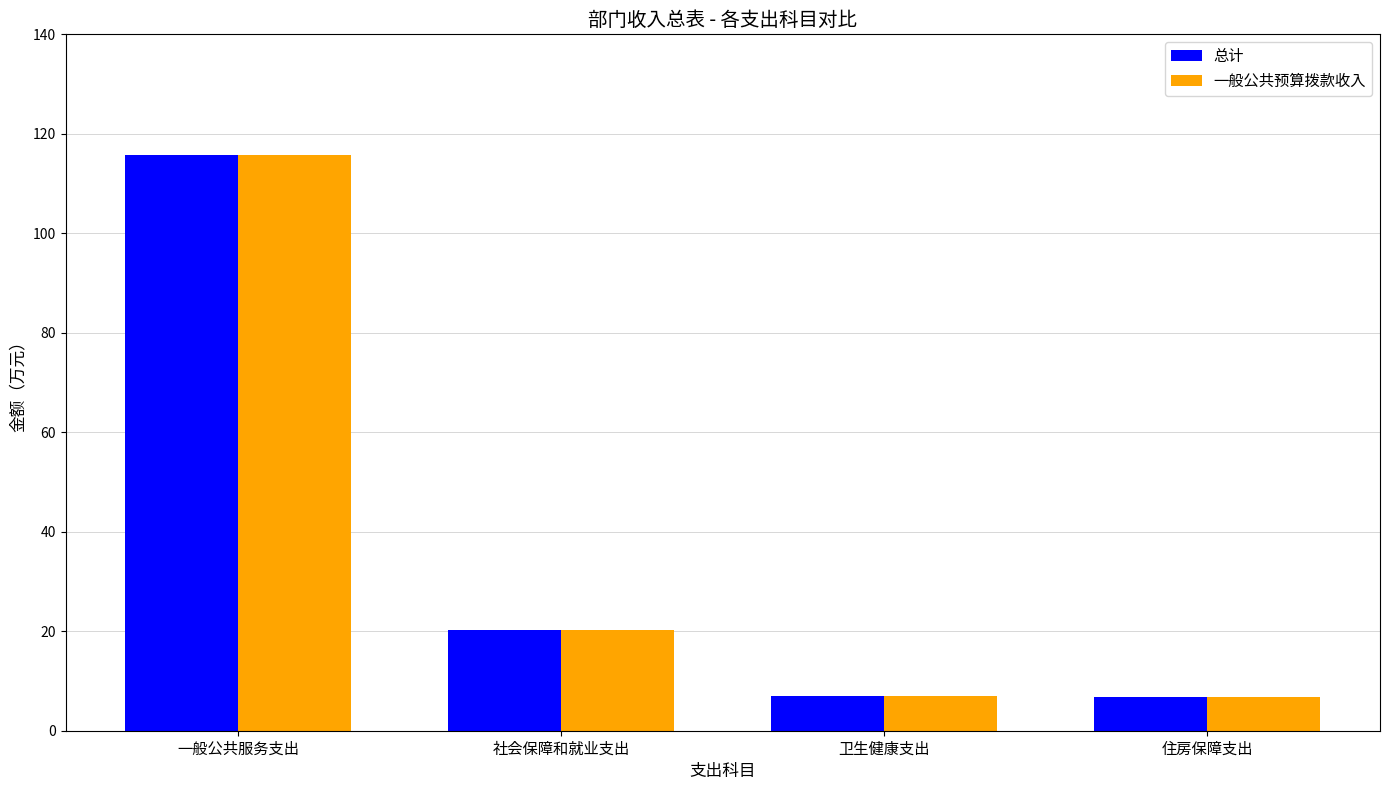

What is the sum of the 一般公共预算拨款收入 values at 一般公共服务支出 and 住房保障支出?

122.5